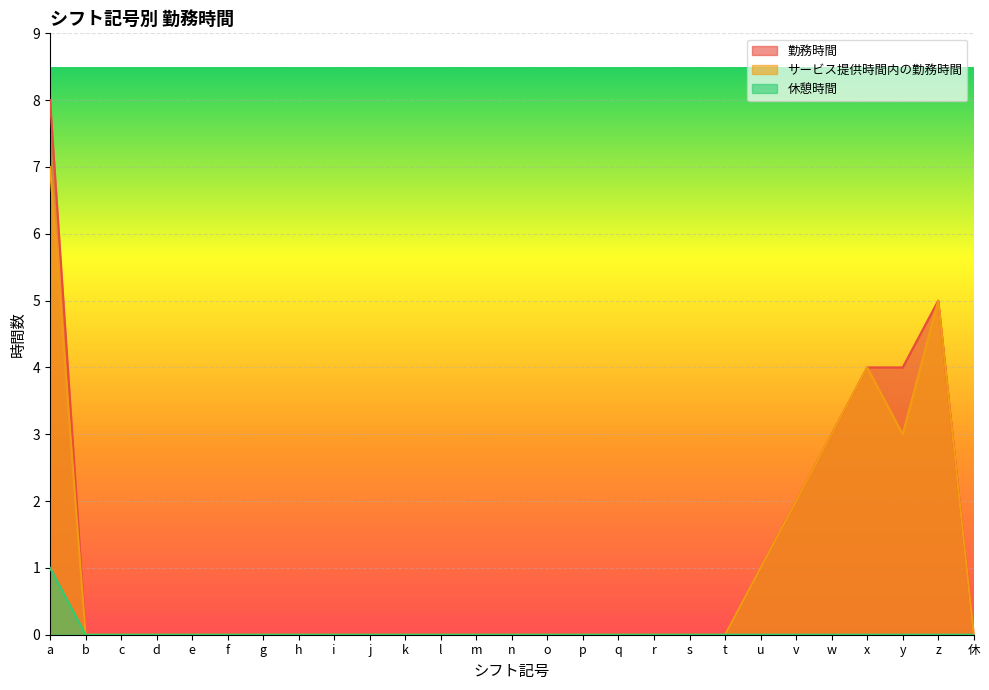

In 勤務時間, how many points are higher than both neighbors (excluding endpoints)?

1